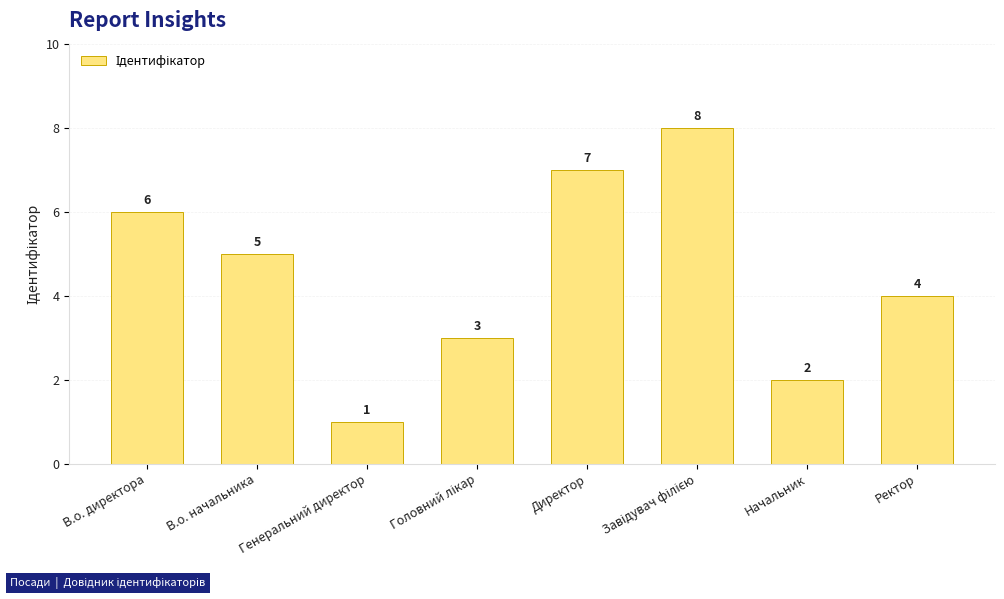

How many categories are shown in the chart?

8